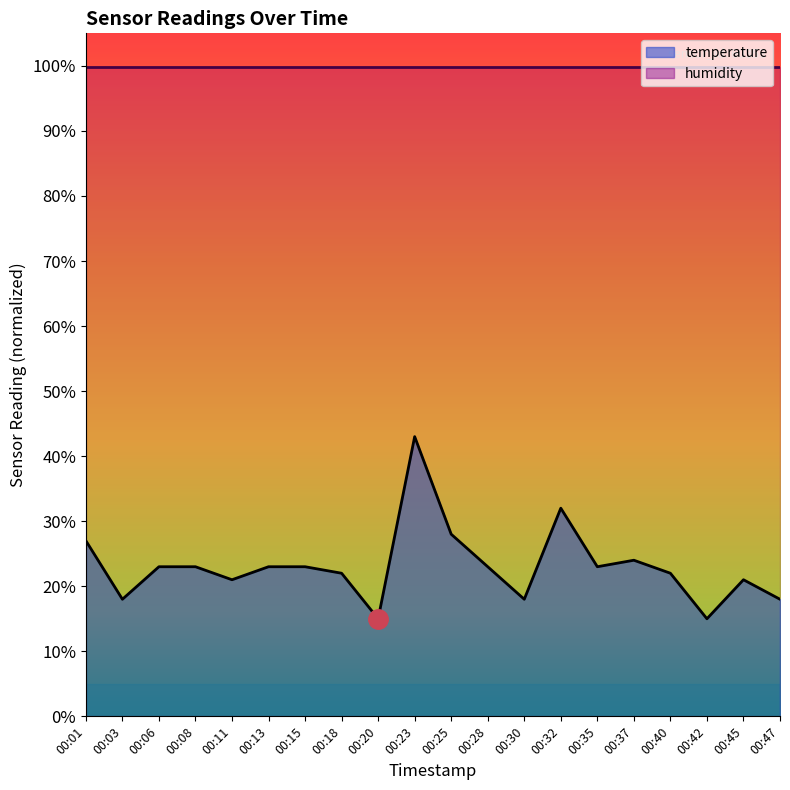

True or false: the data shows 36.6 at 00:28.

False